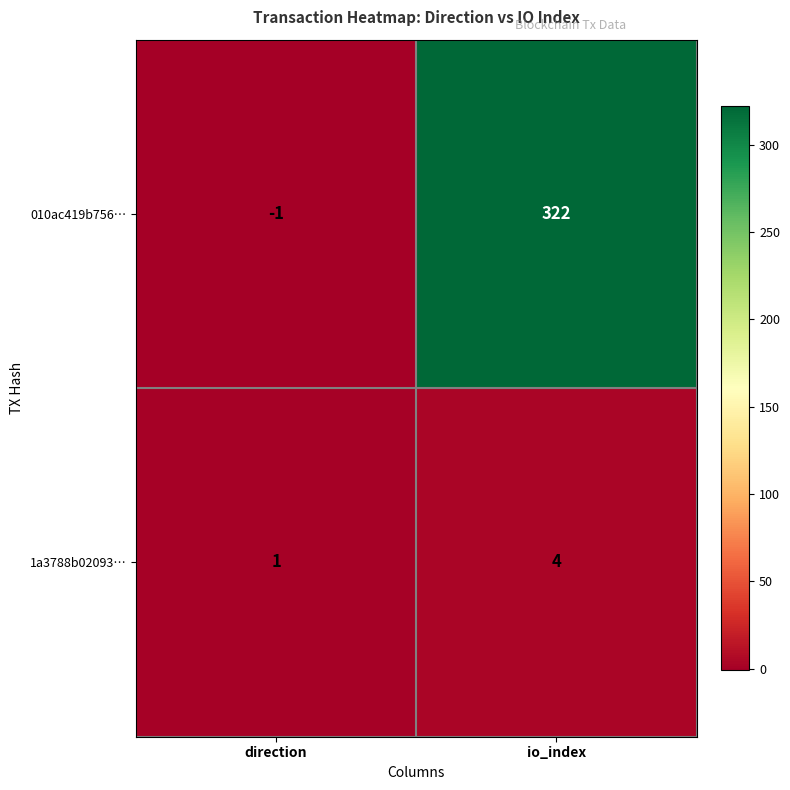

What is the total value across all series at io_index?

326